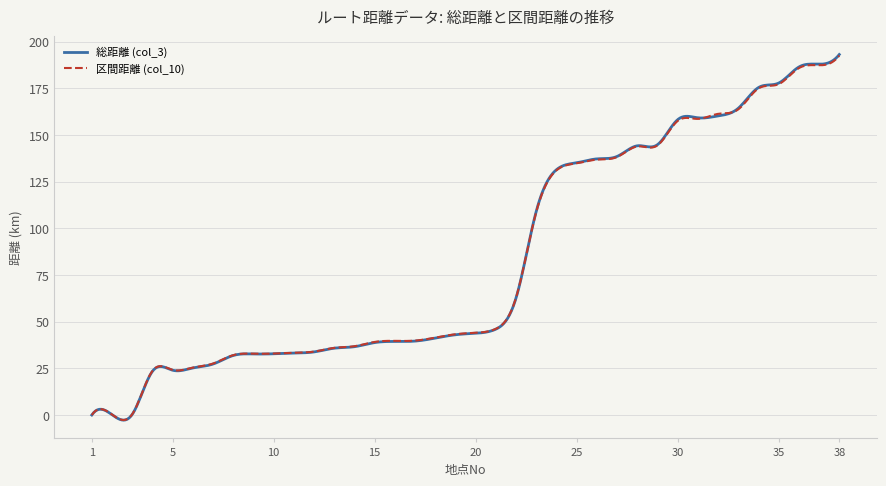

What is the maximum value for 総距離 (col_3)?

193.1